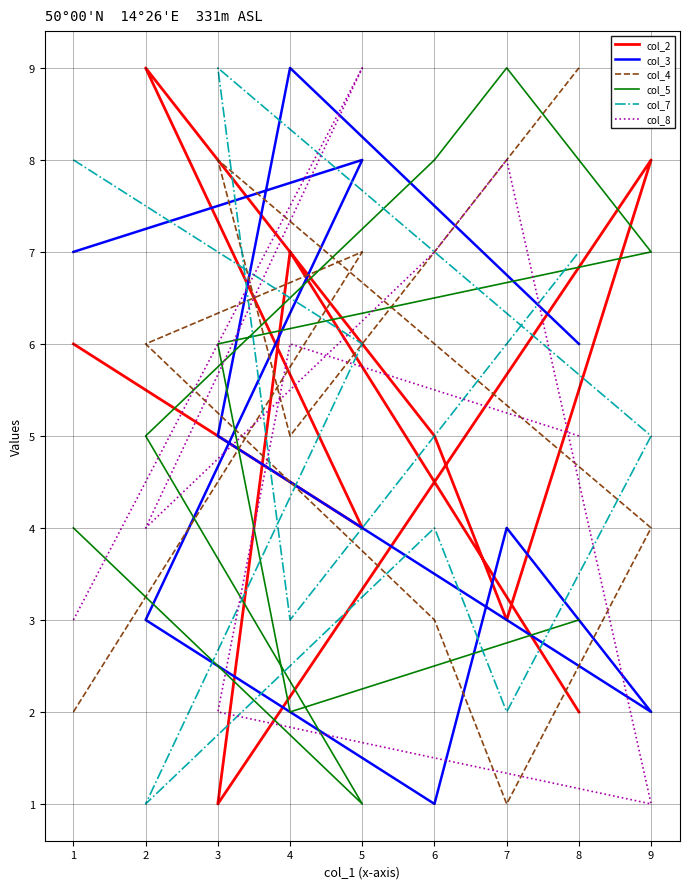

Which series changed the most between 5 and 9?

col_8